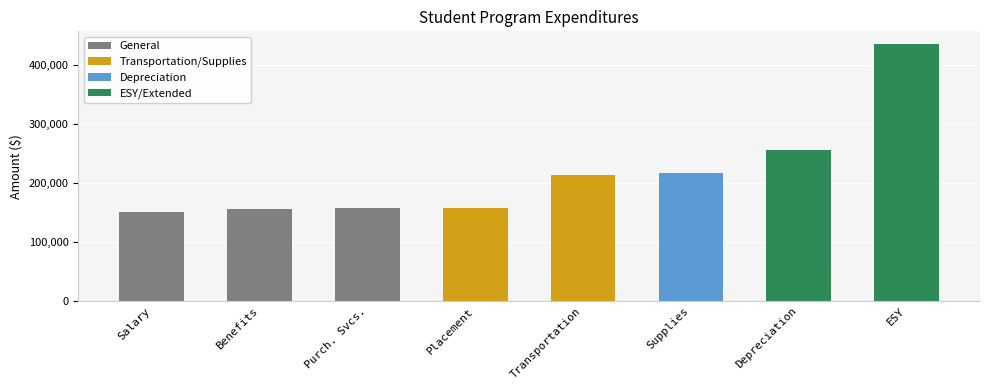

What position from the left is Placement?

4